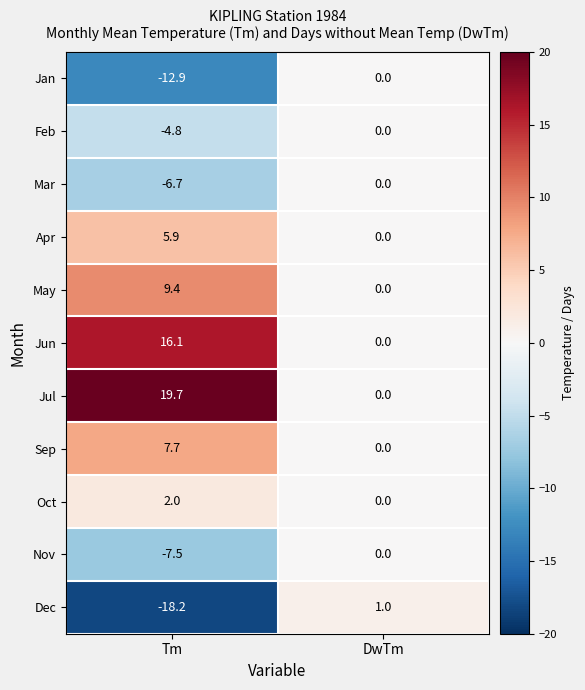

How many data points does each series have?

2